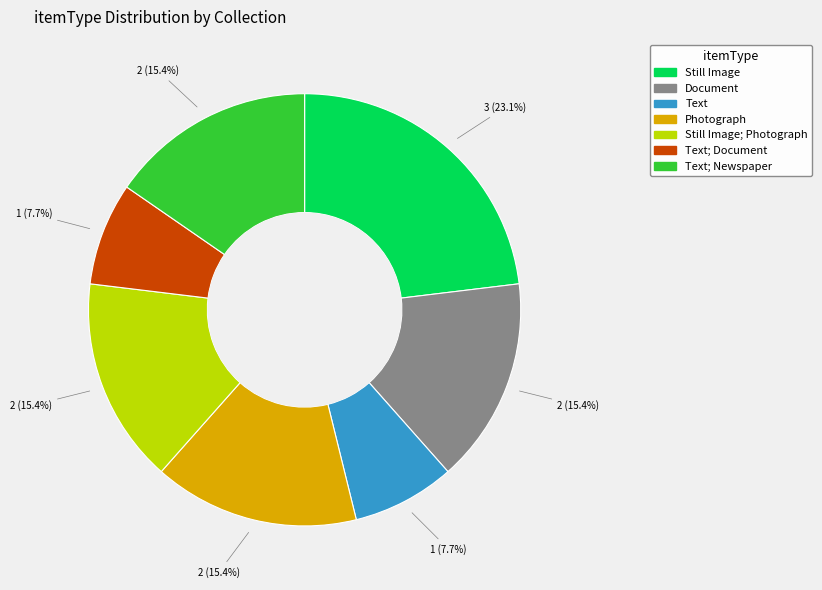

Is there any slice that represents more than half of the pie?

No